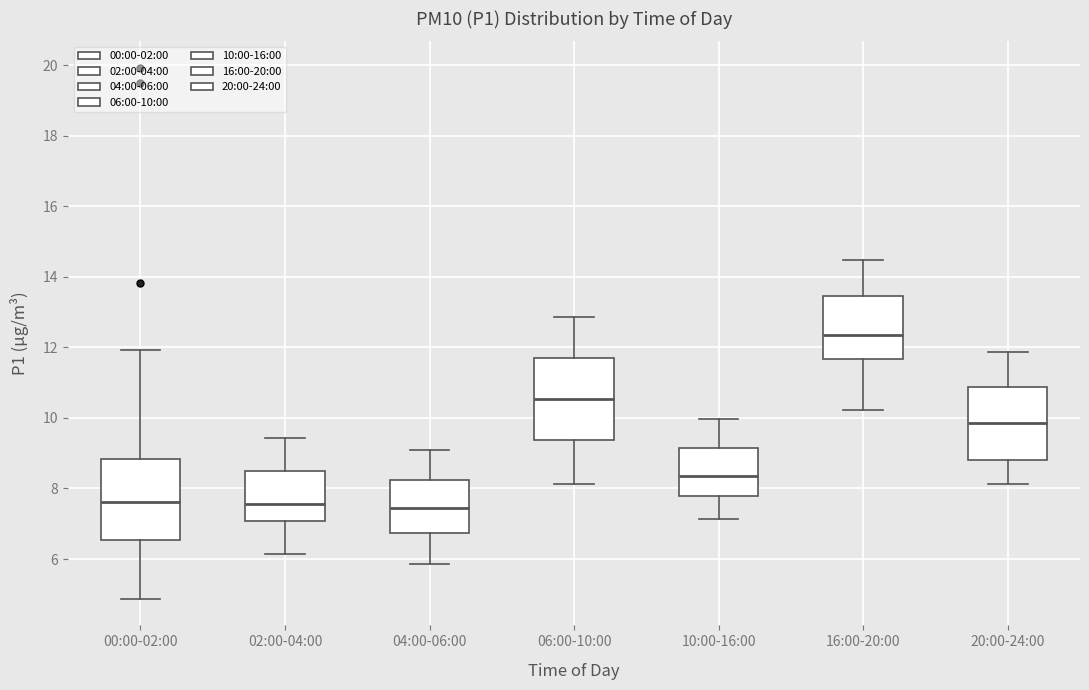

Where does the median line of the box for 06:00-10:00 sit on the y-axis? The values are not printed on the chart, so give them approximately, as read against the axis.

10.6